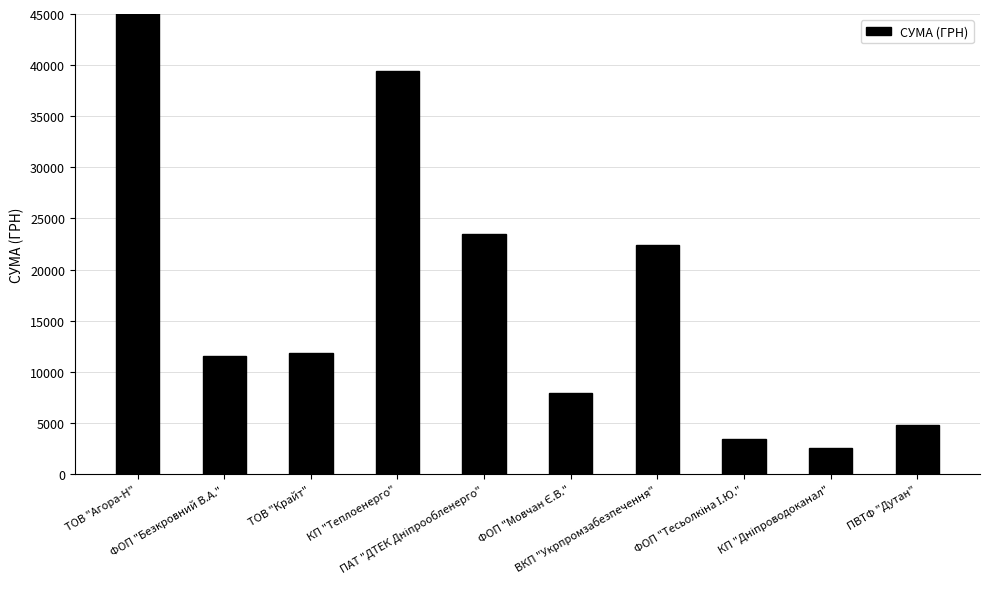

How many series are shown in this chart?

1